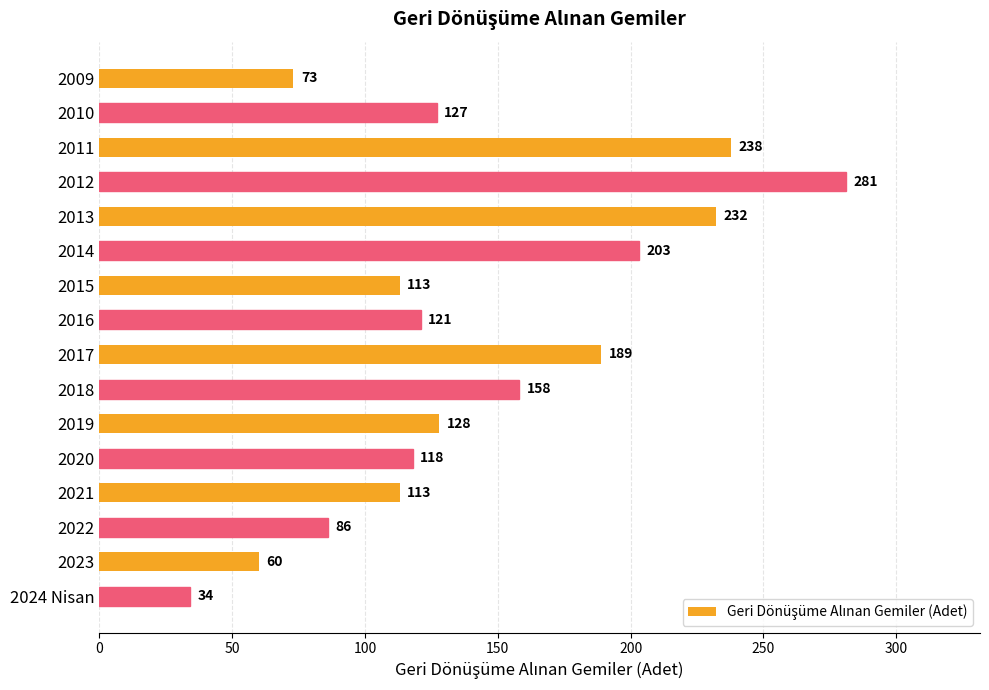

What is the sum of all values?

2274